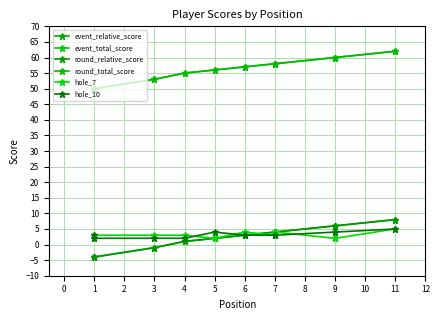

Which series has the largest range (max minus min)?

event_relative_score